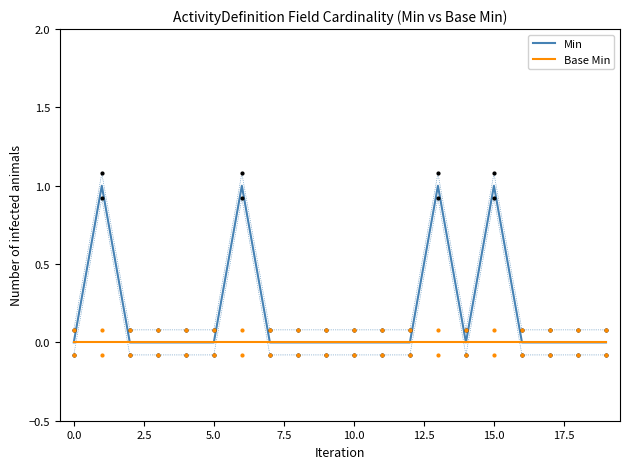

Which series contains the highest Y value?

Min